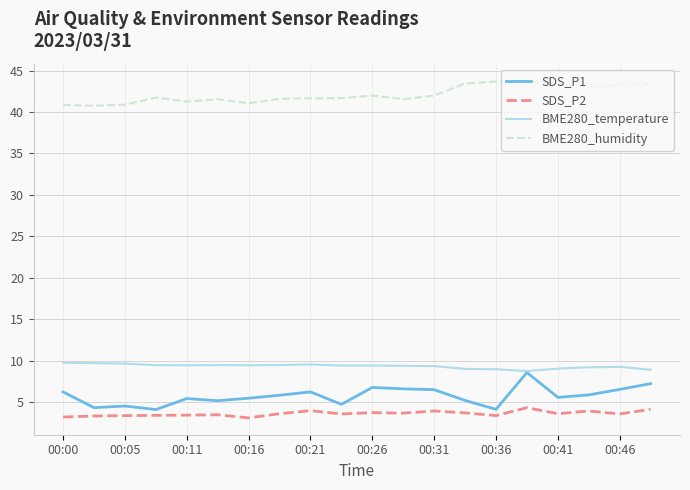

True or false: BME280_humidity has more than 1 points higher than both neighbors.

True